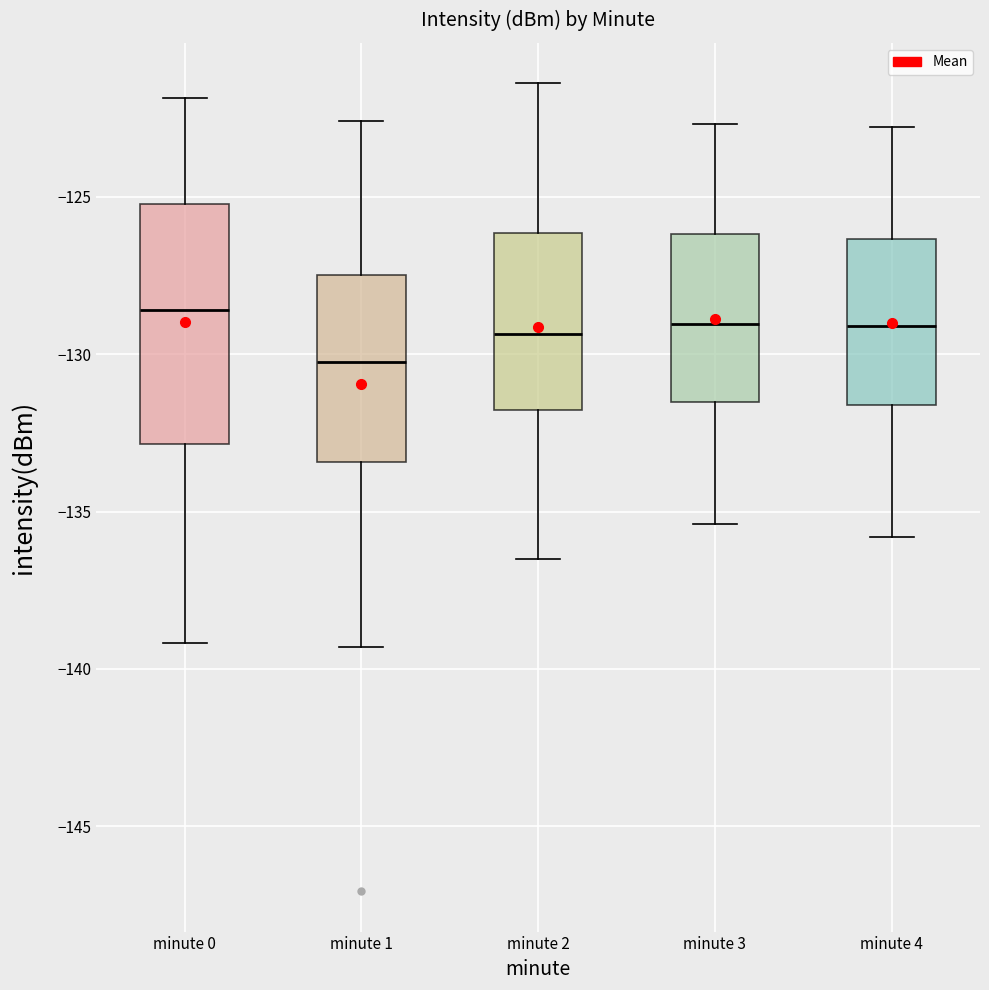

Comparing the boxes themselves (not the whiskers), which one is the tallest?

minute 0